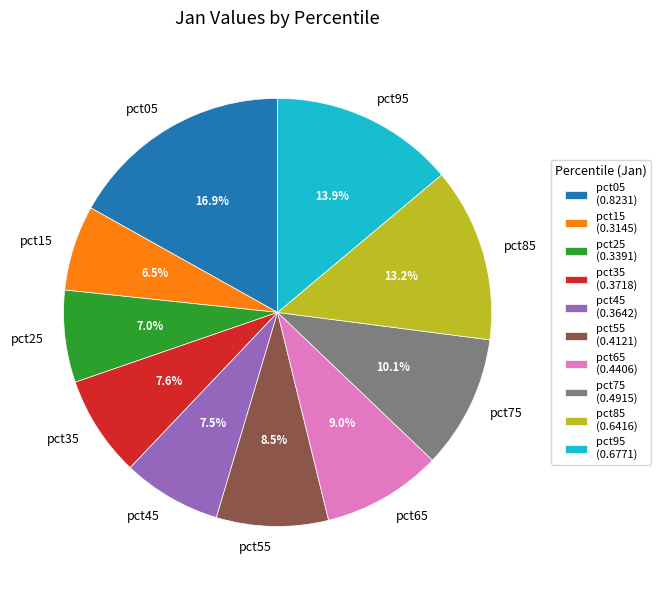

To the nearest percent, what portion does pct95 represent?

14%